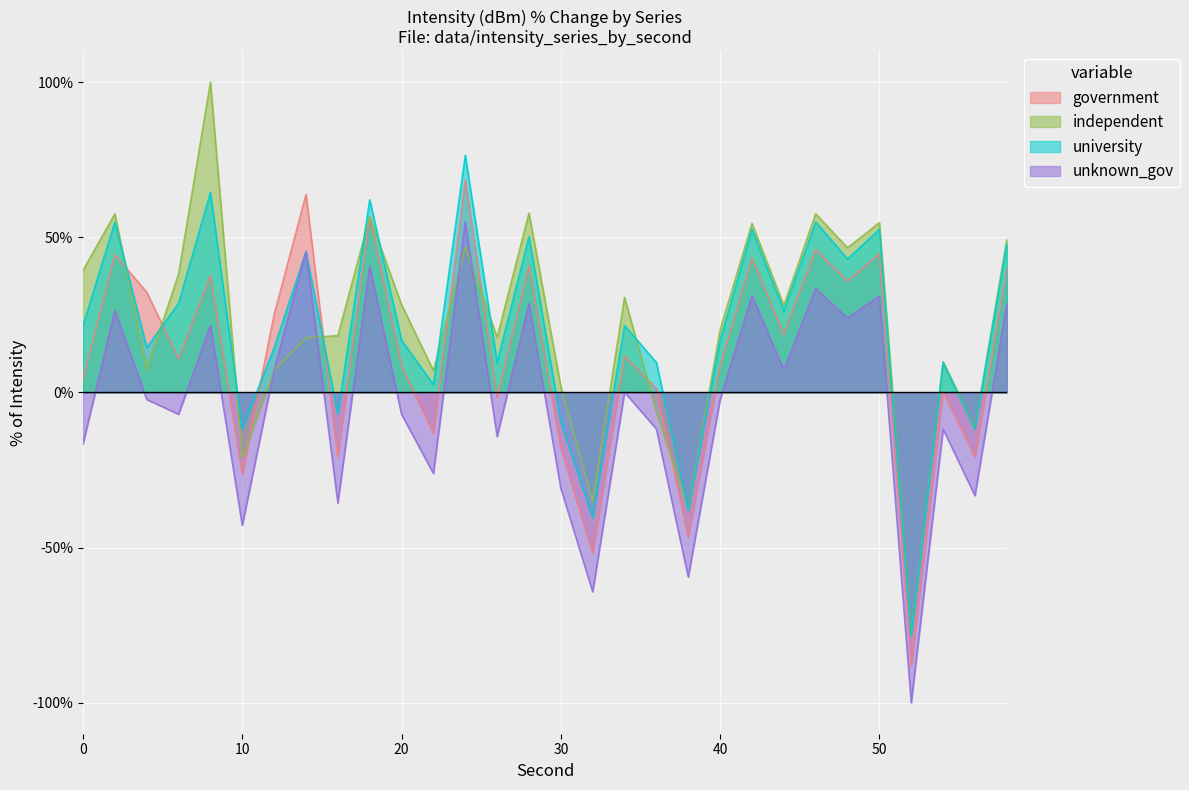

At which category does unknown_gov reach its first local valley?

6